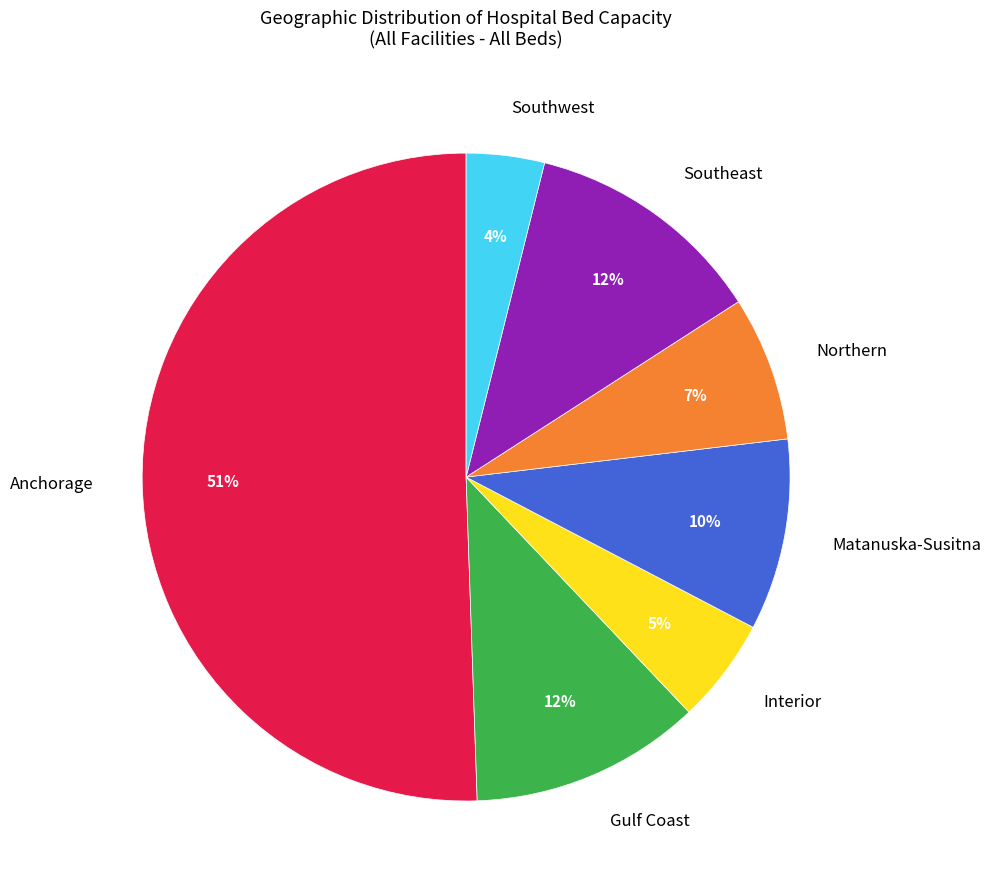

Between Anchorage and Interior, which is larger?

Anchorage